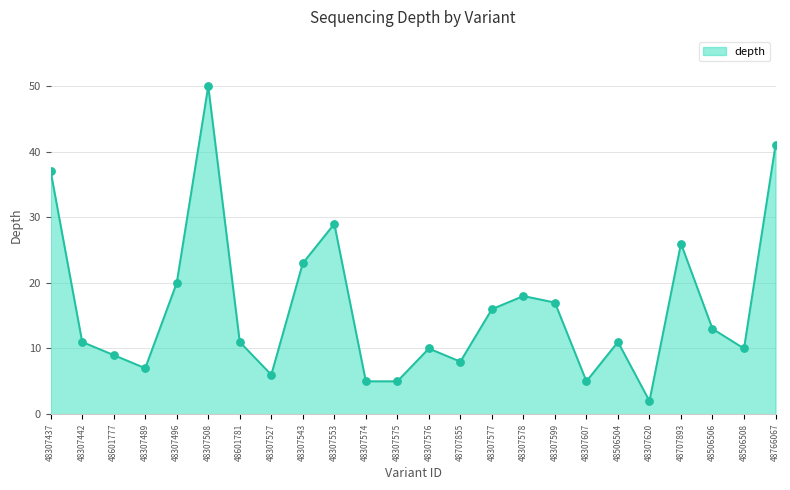

What is the ratio of the value at 48307578 to the value at 48307442?

1.6